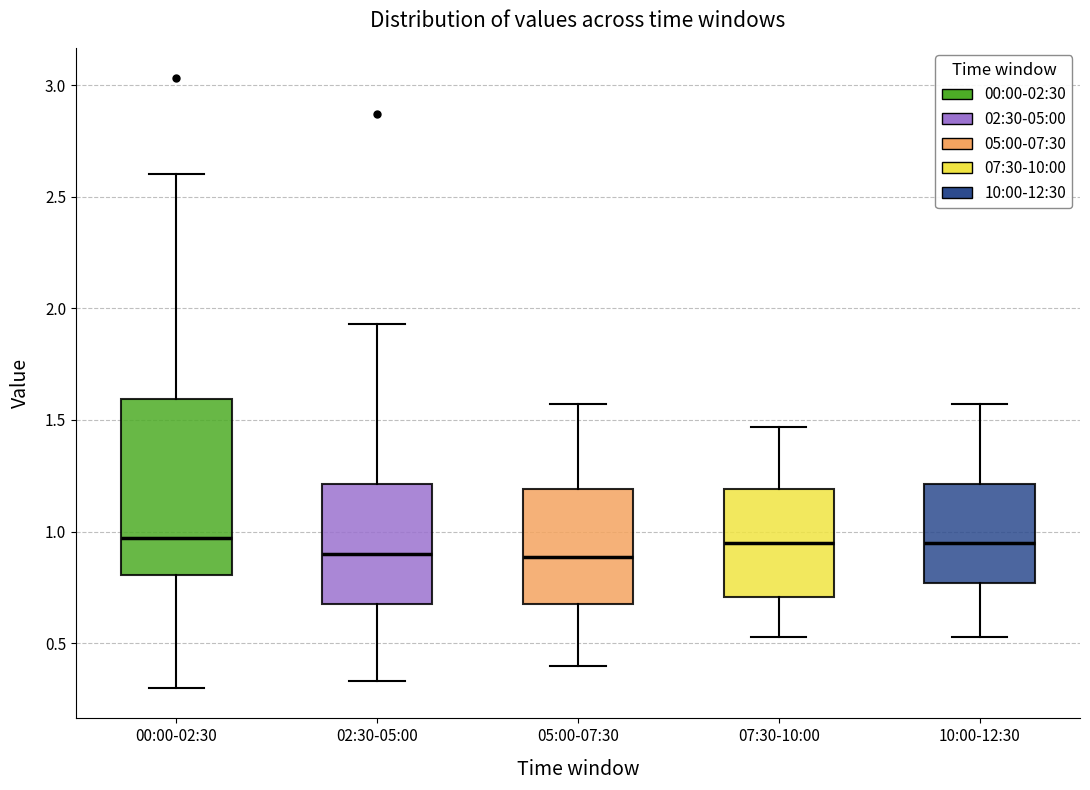

Where is the lower edge of the box for 10:00-12:30 on the y-axis? The values are not printed on the chart, so give them approximately, as read against the axis.

0.75